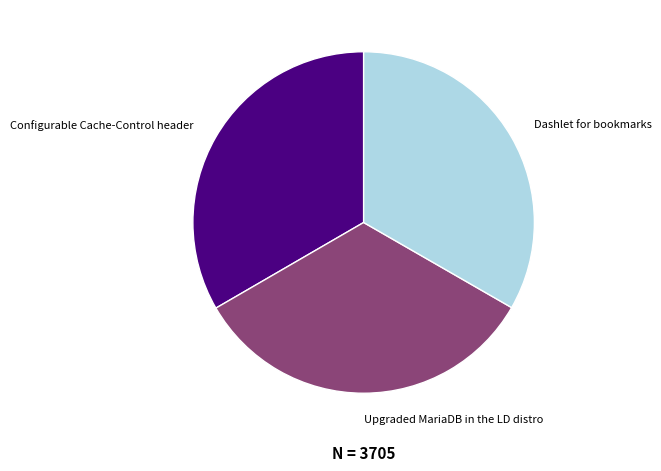

How many slices are in this pie chart?

3